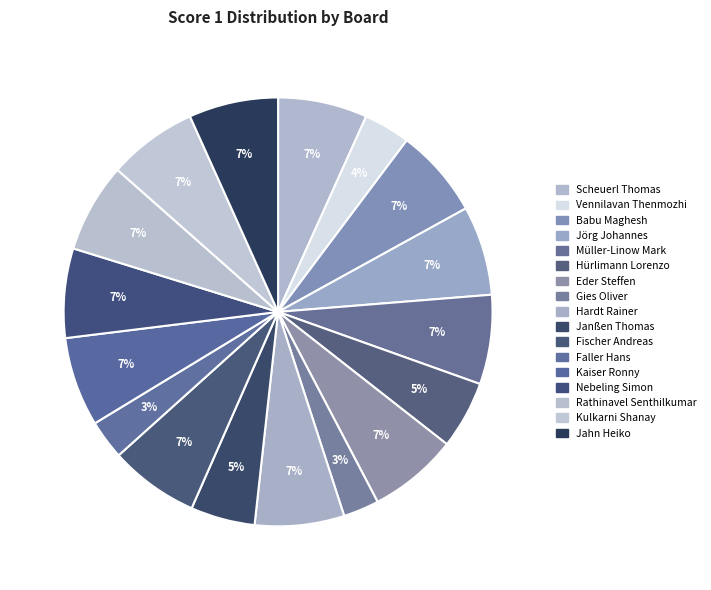

How many slices are in this pie chart?

17